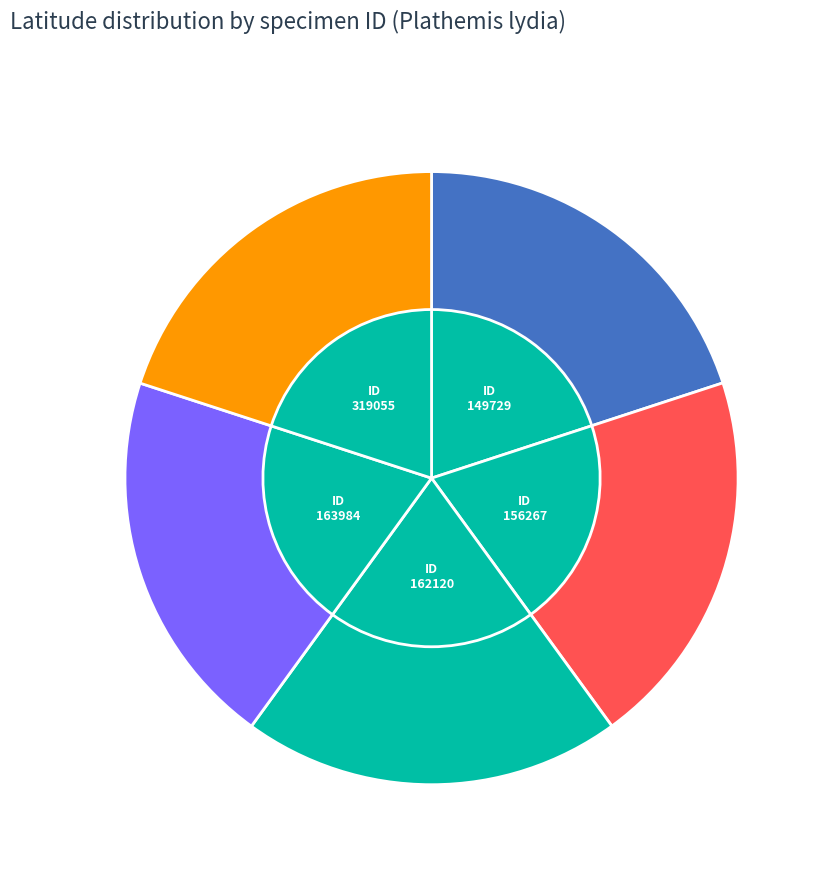

How much of the chart is everything except 149729?

80.0%